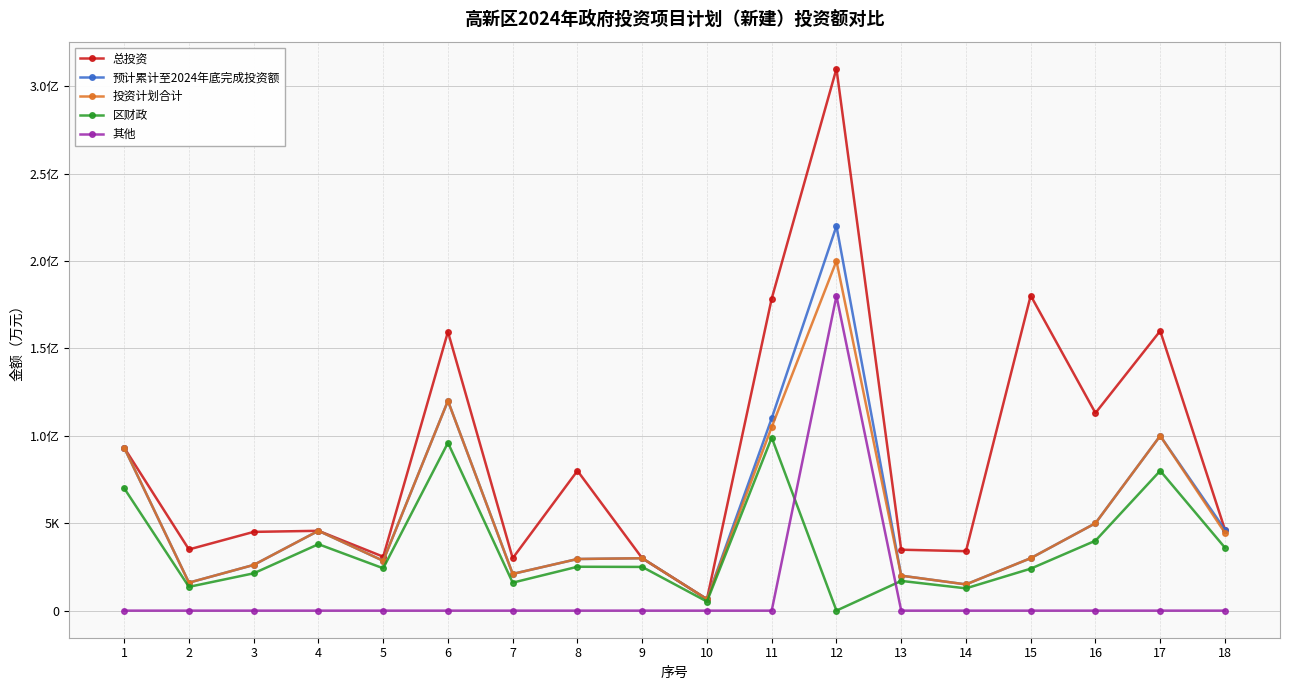

Reading right to left, transcribe all the data shown in this chart.

总投资: 4627.6	16000.0	11304.0	18021.0	3400.0	3485.0	30996.3	17848.4	654.8	2997.2	8000.0	3000.0	15948.8	3084.9	4566.6	4504.4	3500.0	9320.9
预计累计至2024年底完成投资额: 4627.6	10000.0	5000.0	3000.0	1500.0	2000.0	22000.0	11000.0	654.8	2997.2	2952.9	2100.0	12000.0	2850.0	4566.6	2613.5	1600.0	9320.9
投资计划合计: 4450.0	10000.0	5000.0	3000.0	1500.0	2000.0	20000.0	10500.0	654.8	2997.2	2952.9	2100.0	12000.0	2850.0	4566.6	2613.5	1600.0	9320.9
区财政: 3600.0	8000.0	4000.0	2400.0	1275.0	1700.0	0.0	9900.0	520.0	2500.0	2510.0	1600.0	9600.0	2422.5	3800.0	2134.3	1360.0	7000.0
其他: 0.0	0.0	0.0	0.0	0.0	0.0	18000.0	0.0	0.0	0.0	0.0	0.0	0.0	0.0	0.0	0.0	0.0	0.0